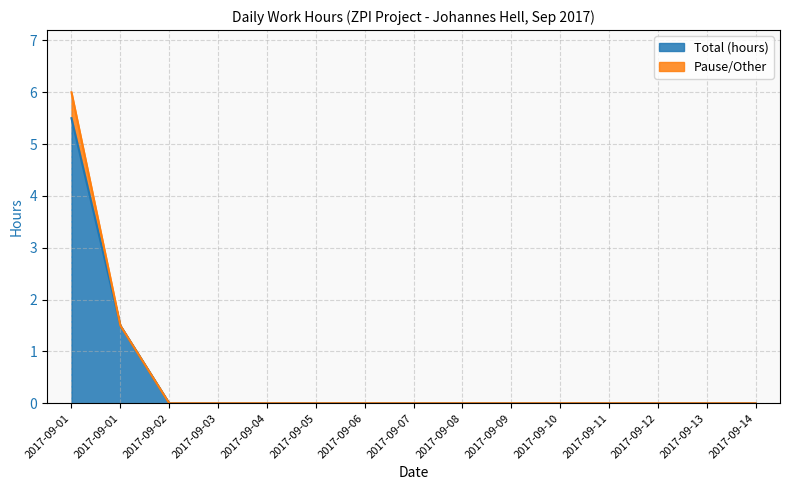

Reading left to right, transcribe all the data shown in this chart.

2017-09-01=5.5	2017-09-01=1.5	2017-09-02=0.0	2017-09-03=0.0	2017-09-04=0.0	2017-09-05=0.0	2017-09-06=0.0	2017-09-07=0.0	2017-09-08=0.0	2017-09-09=0.0	2017-09-10=0.0	2017-09-11=0.0	2017-09-12=0.0	2017-09-13=0.0	2017-09-14=0.0